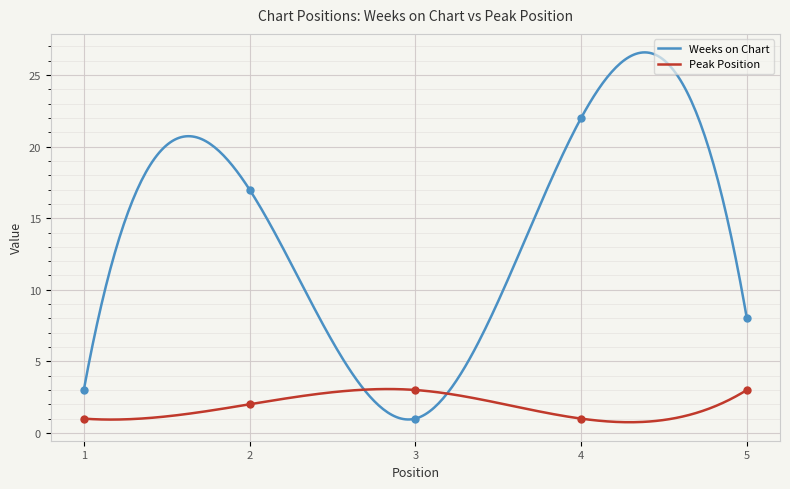

Which series contains the highest Y value?

Weeks on Chart